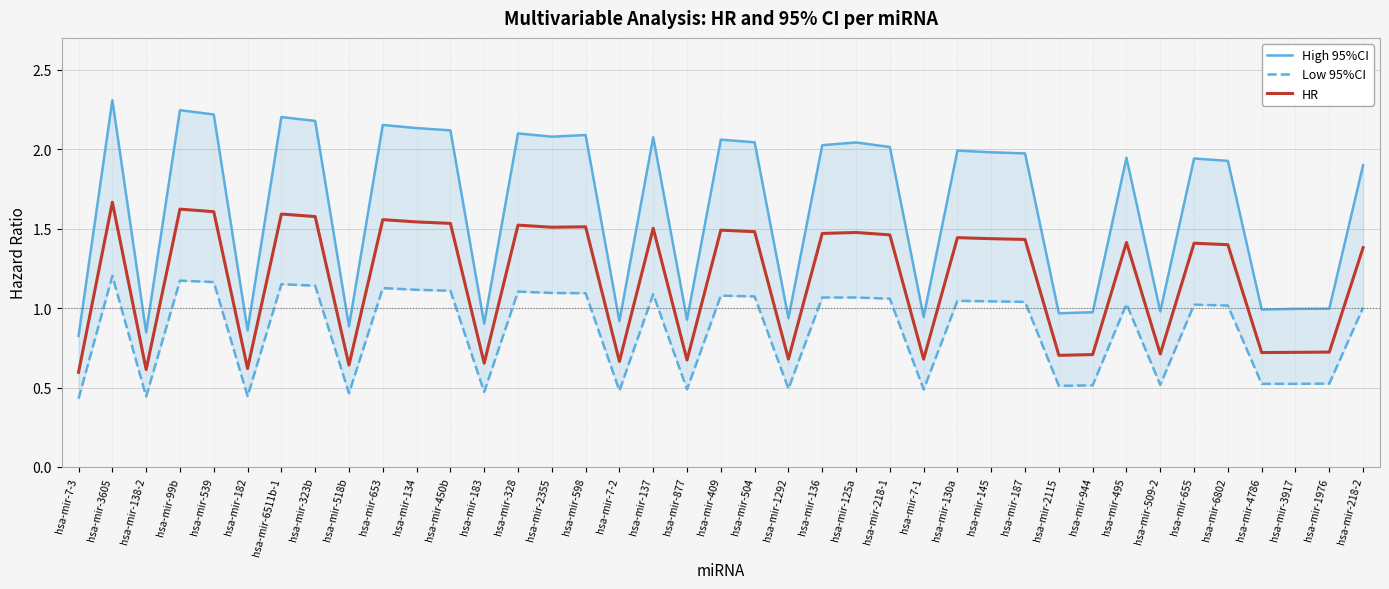

Which series has the largest total across all categories?

High 95%CI